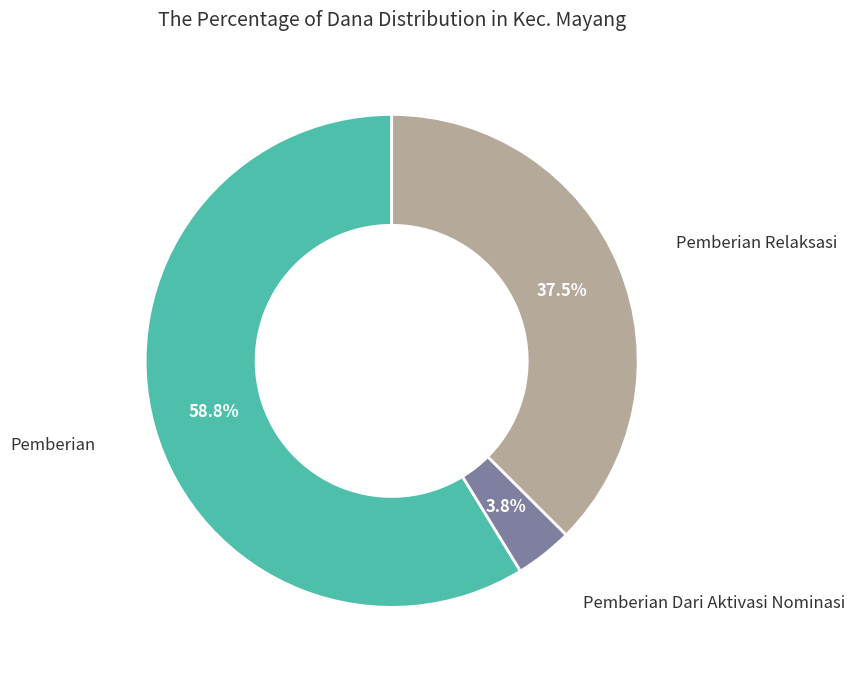

Is there a majority slice in this chart?

Yes